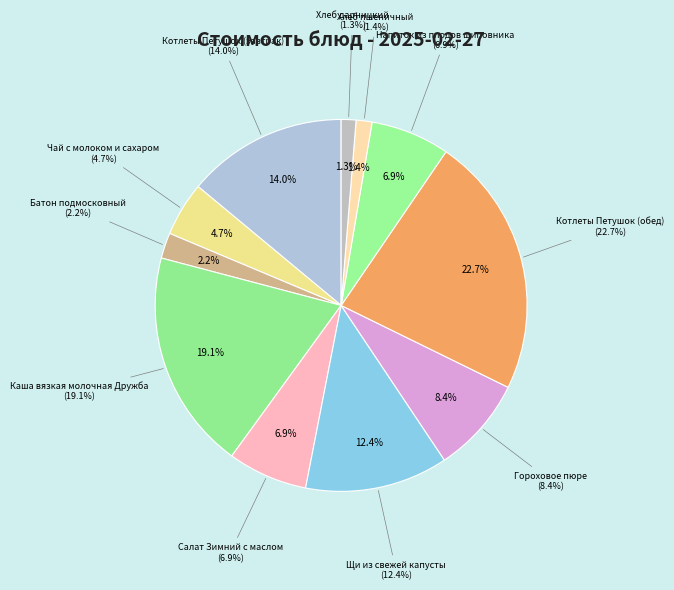

How many segments does this pie chart have?

11